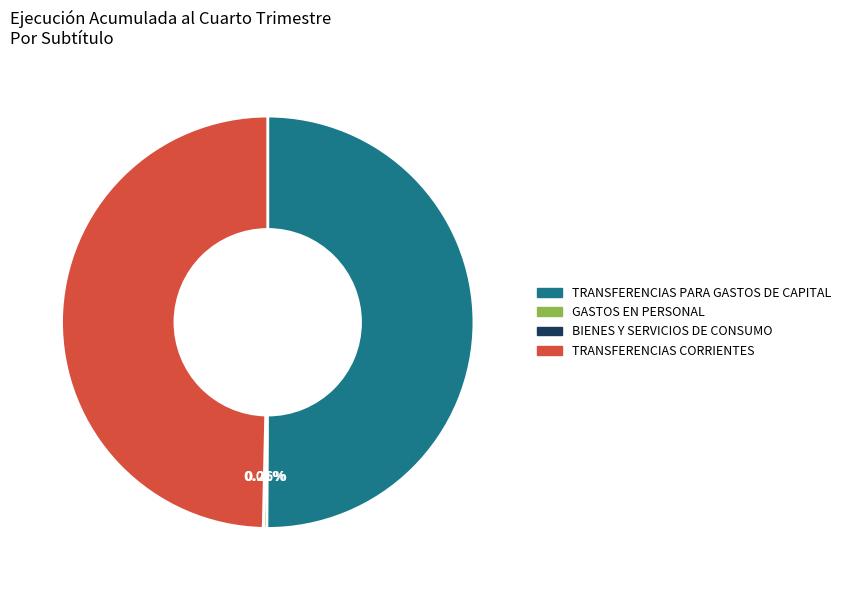

True or false: TRANSFERENCIAS PARA GASTOS DE CAPITAL accounts for 59% of the total.

False